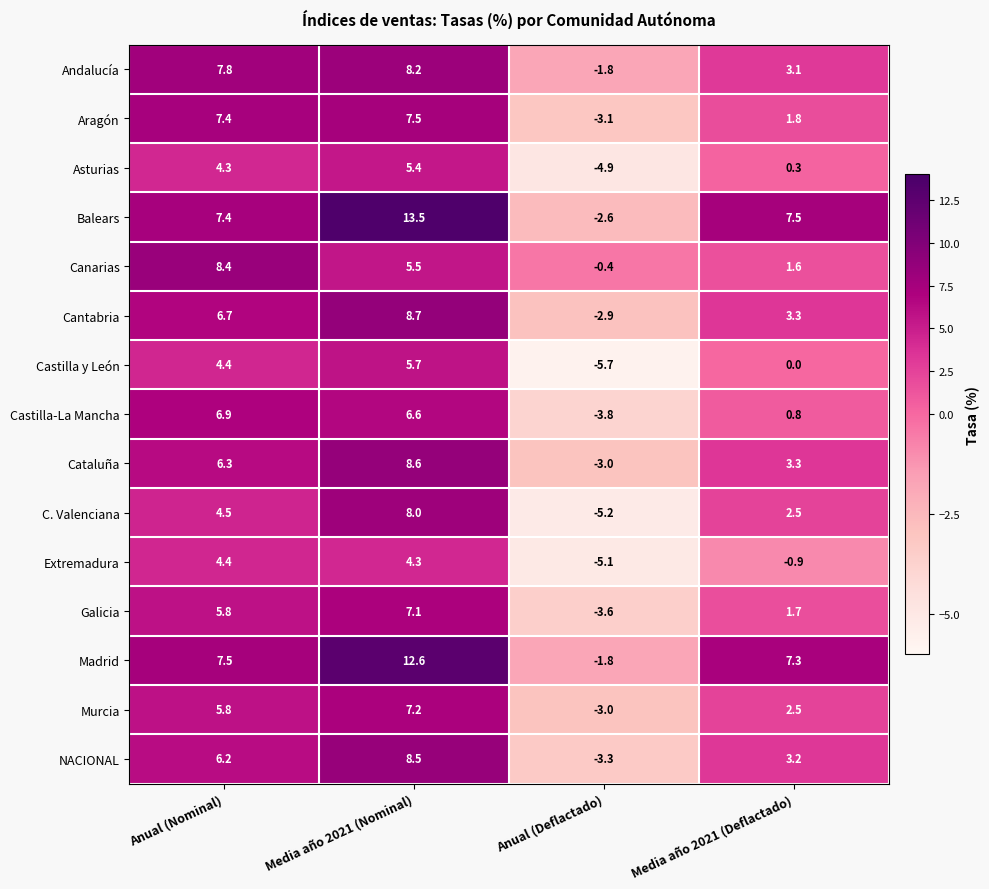

Rank the series by their maximum value, from highest to lowest.

Balears, Madrid, Cantabria, Cataluña, NACIONAL, Canarias, Andalucía, C. Valenciana, Aragón, Murcia, Galicia, Castilla-La Mancha, Castilla y León, Asturias, Extremadura